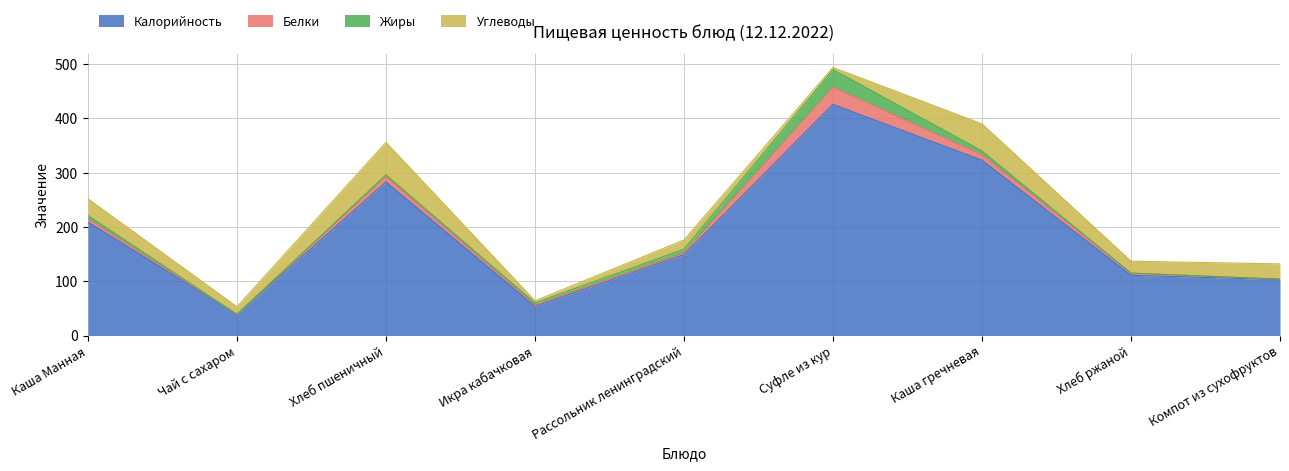

What are all the series names shown in the legend?

Калорийность, Белки, Жиры, Углеводы